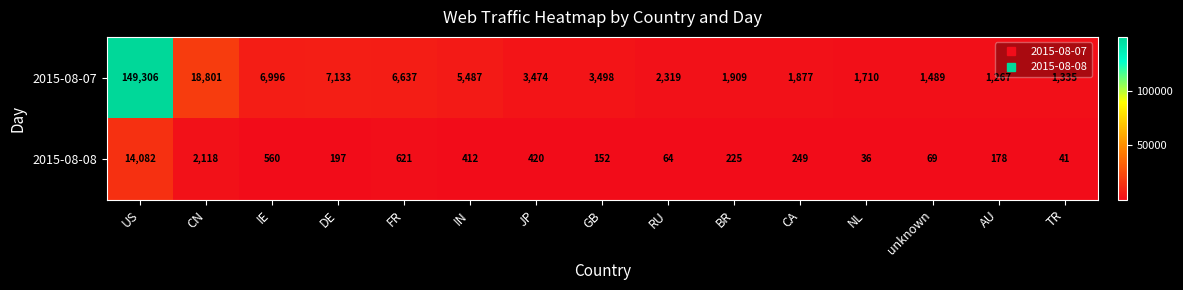

List the series in order of their peak value, highest first.

2015-08-07, 2015-08-08